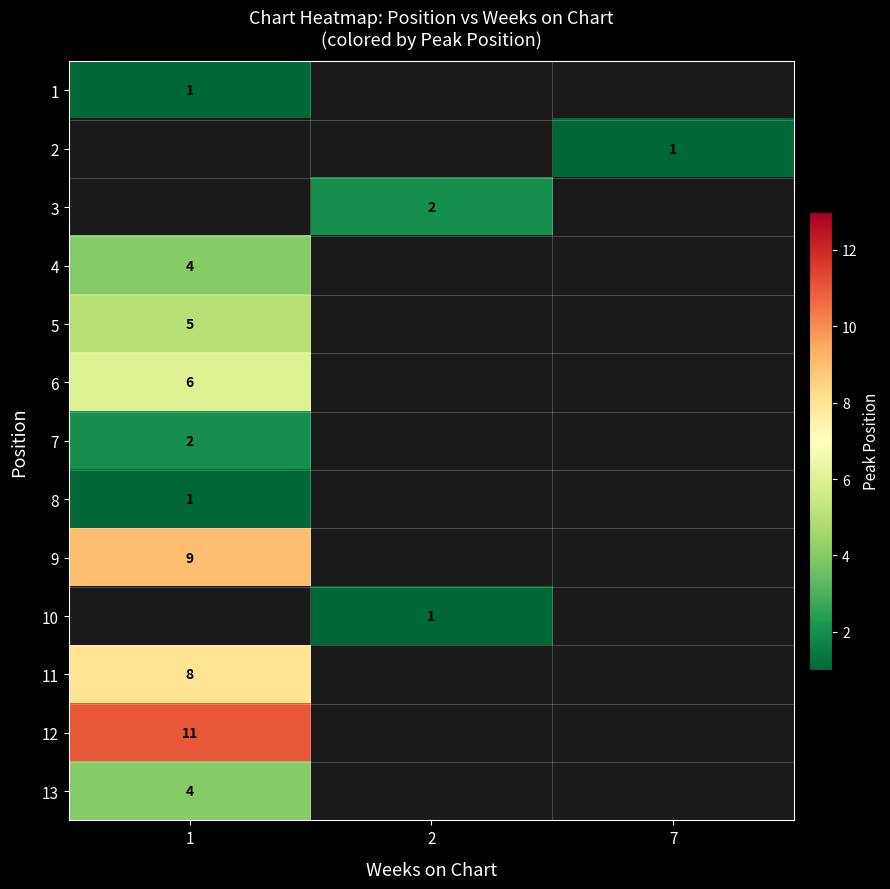

Which series has the largest range (max minus min)?

row_0